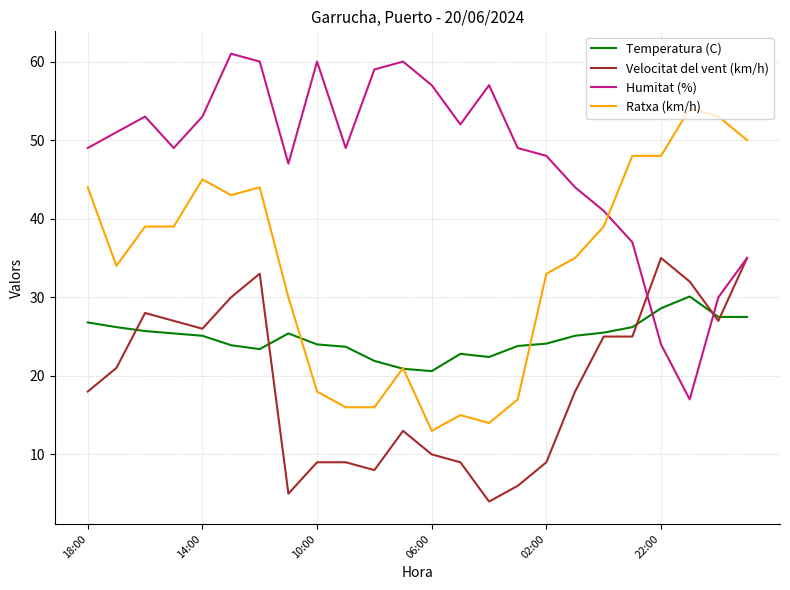

Which series has the largest total across all categories?

Humitat (%)